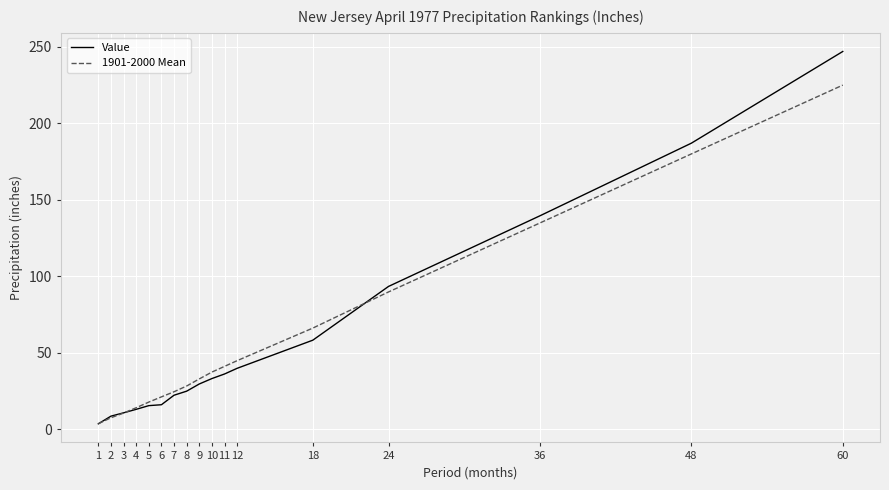

Which series has the largest range (max minus min)?

Value